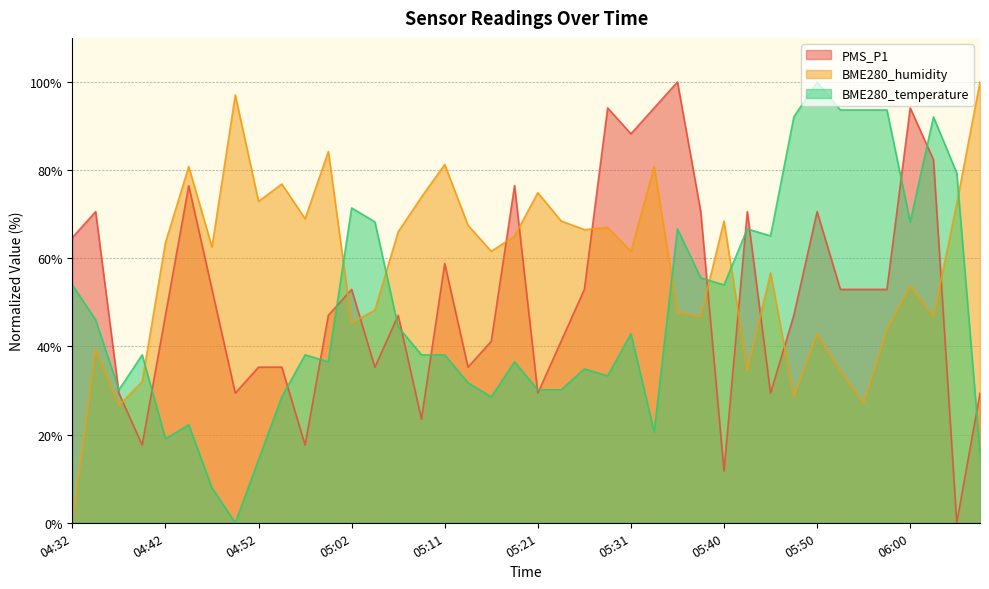

What position from the left is 05:02?

13